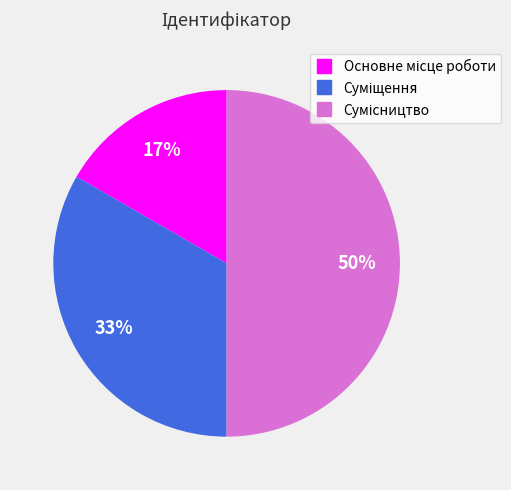

Count the number of slices in the pie.

3